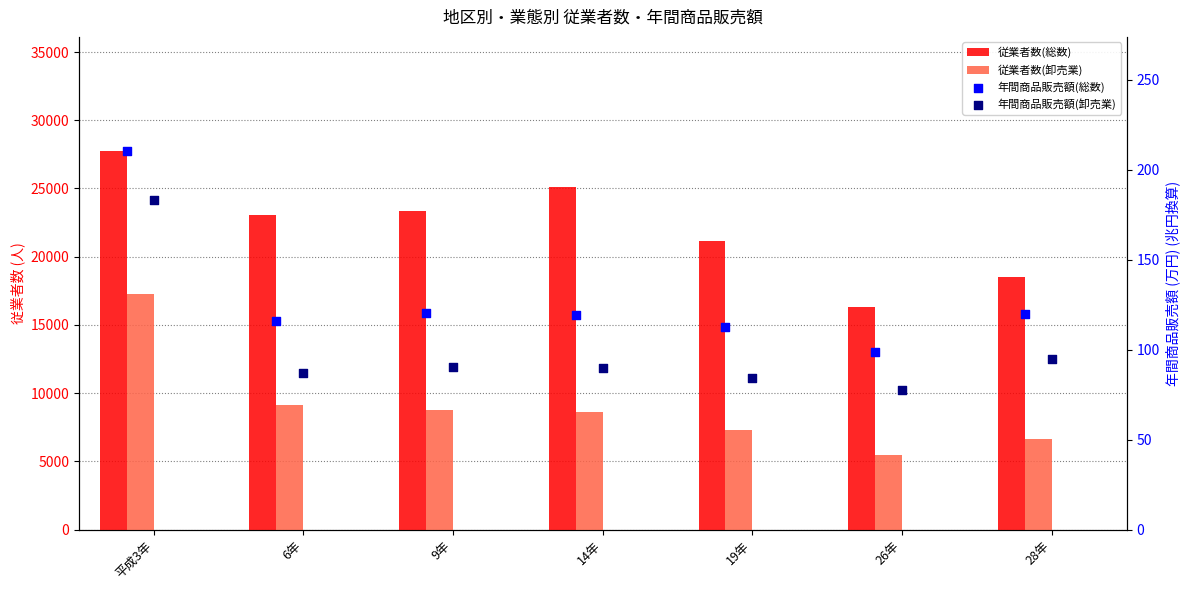

What are all the series names shown in the legend?

従業者数(総数), 従業者数(卸売業), 年間商品販売額(総数), 年間商品販売額(卸売業)